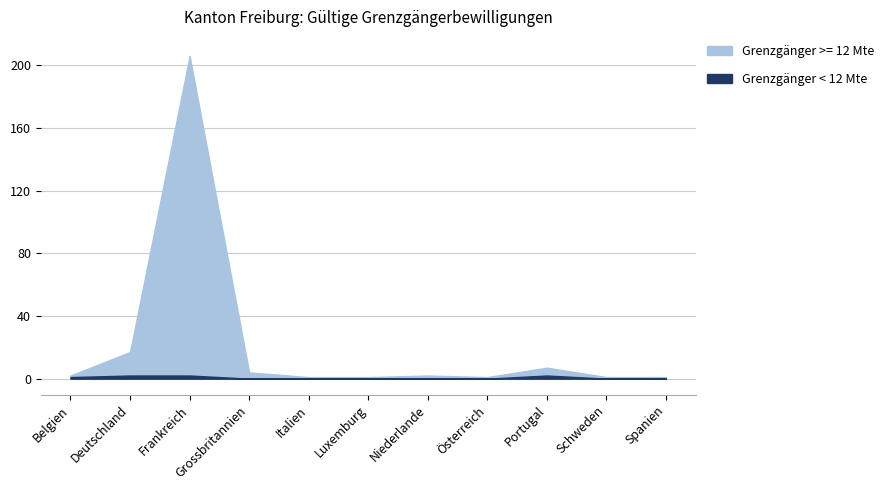

Between Frankreich and Österreich, which is larger?

Frankreich